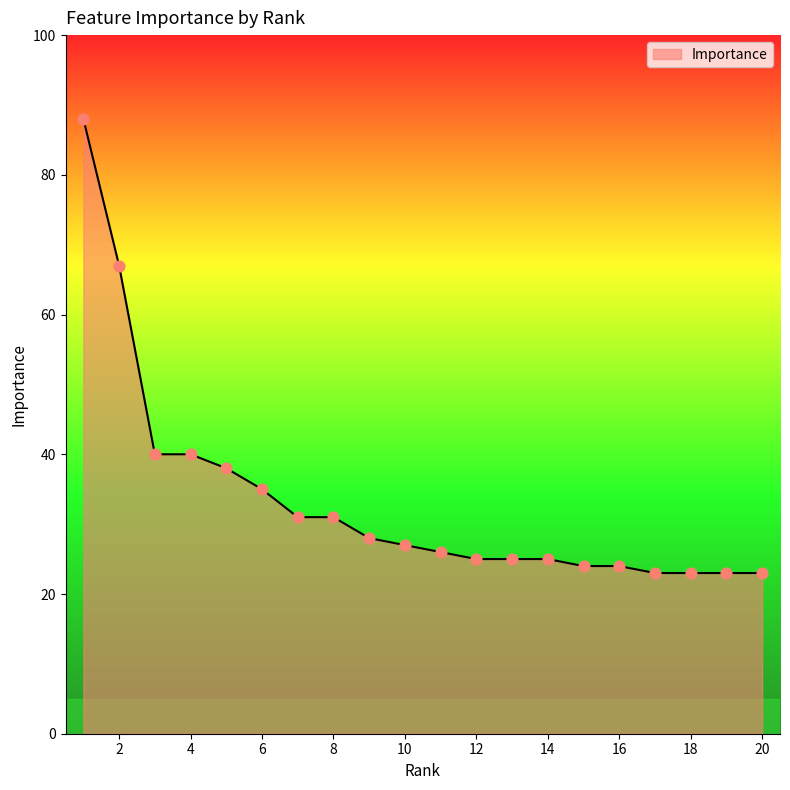

What is the greatest value displayed?

88